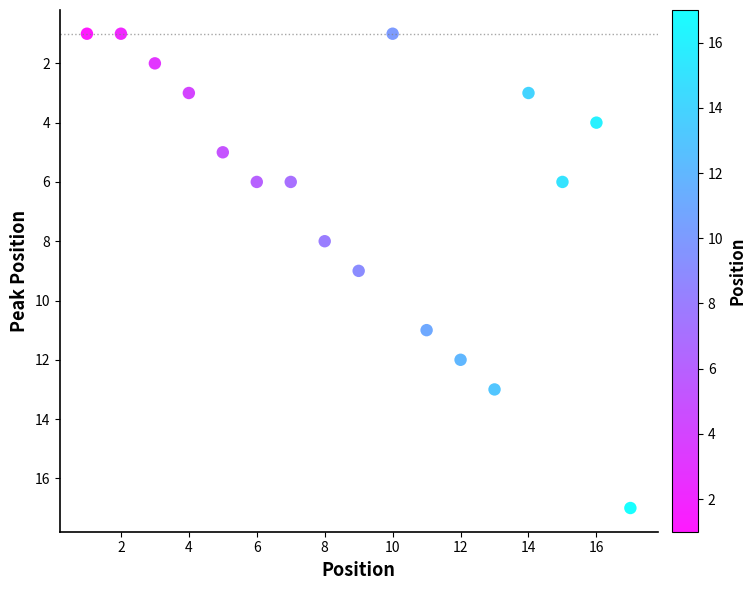

What is the range of X values (max minus min)?

16